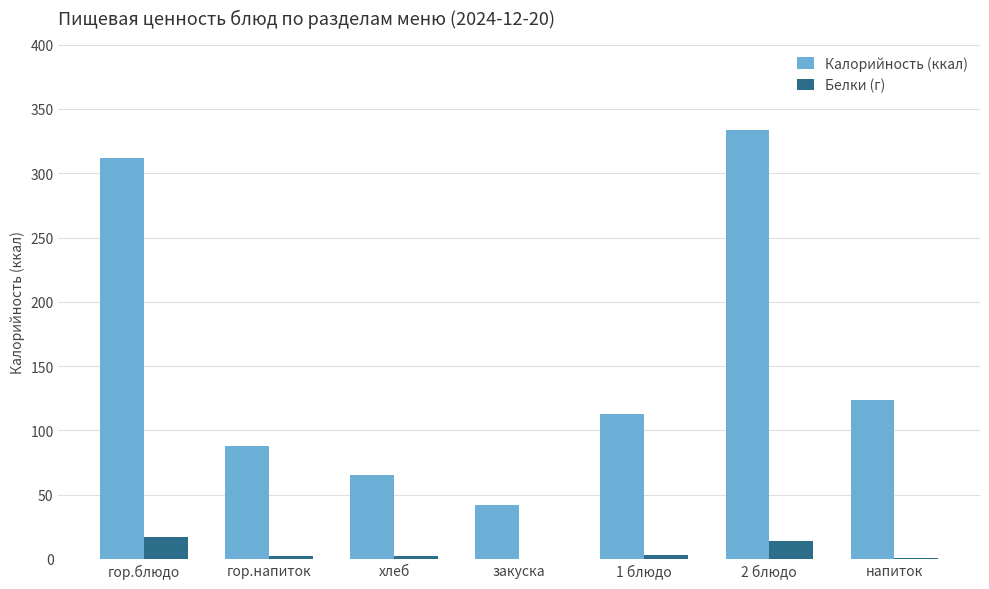

Is it true that Калорийность (ккал) equals 312.0 at гор.блюдо?

True